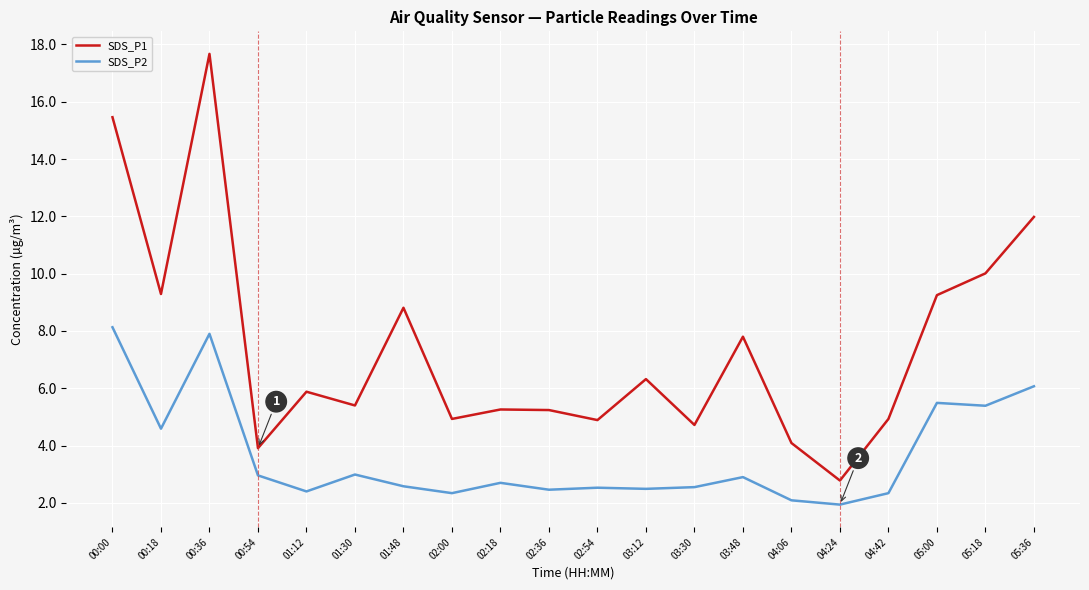

Is it true that SDS_P1 equals 4.9 at 02:54?

True